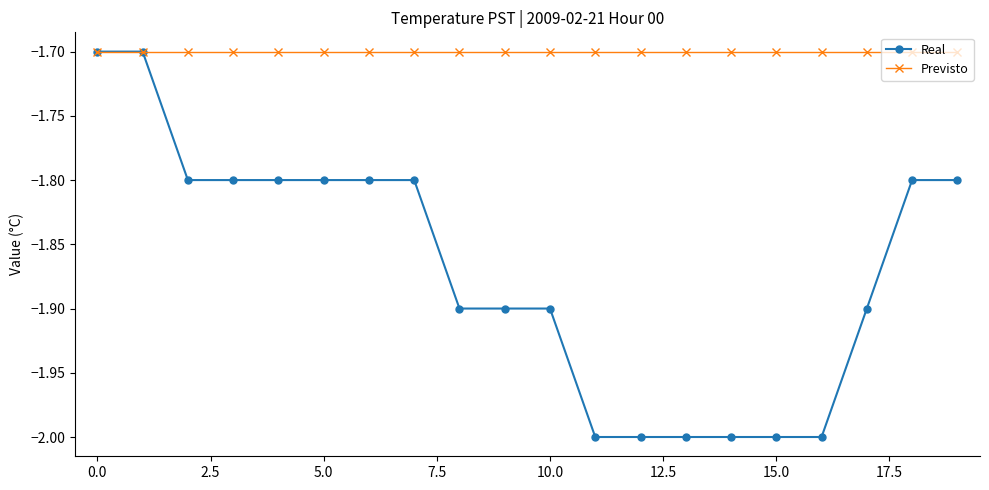

Reading left to right, extract all data points from this chart.

Real: -1.7	-1.7	-1.8	-1.8	-1.8	-1.8	-1.8	-1.8	-1.9	-1.9	-1.9	-2.0	-2.0	-2.0	-2.0	-2.0	-2.0	-1.9	-1.8	-1.8
Previsto: -1.7	-1.7	-1.7	-1.7	-1.7	-1.7	-1.7	-1.7	-1.7	-1.7	-1.7	-1.7	-1.7	-1.7	-1.7	-1.7	-1.7	-1.7	-1.7	-1.7